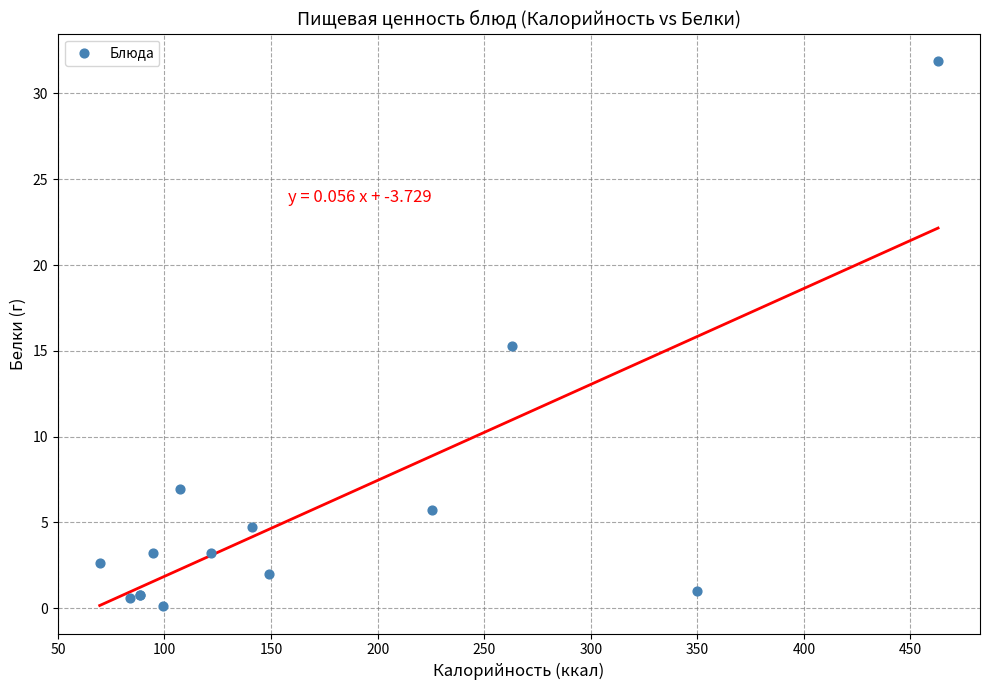

What Y value in the scatter plot is closest to 16?

15.3